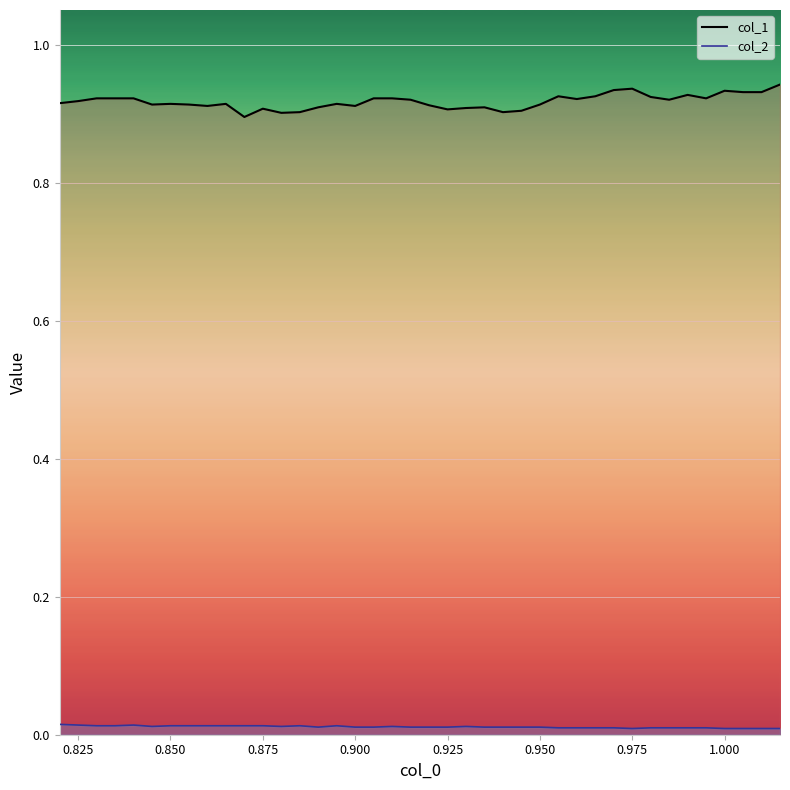

In col_2, how many points are lower than both neighbors (excluding endpoints)?

4